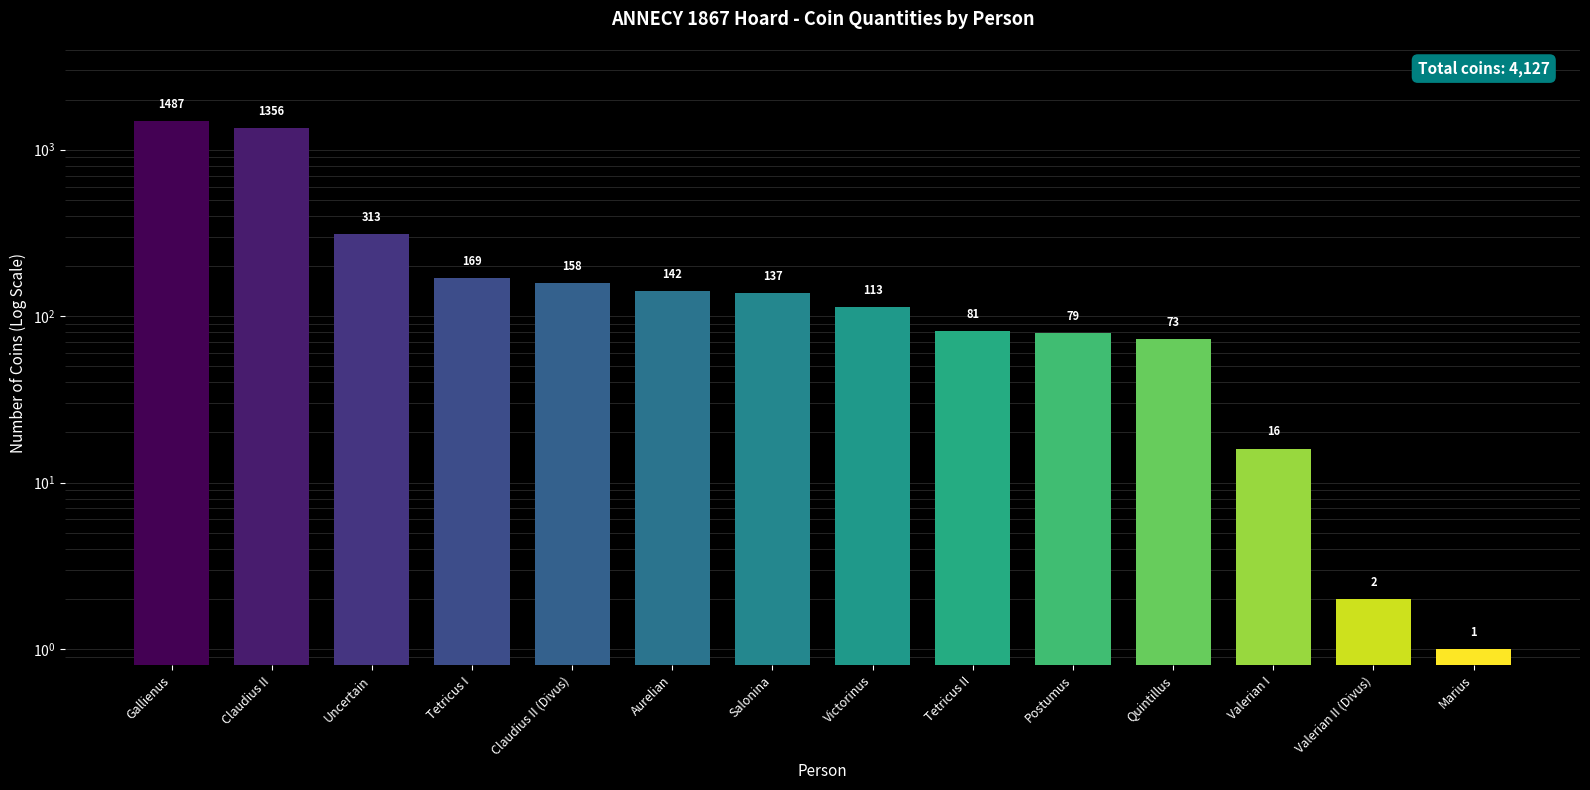

At which label is the value closest to 744?

Uncertain